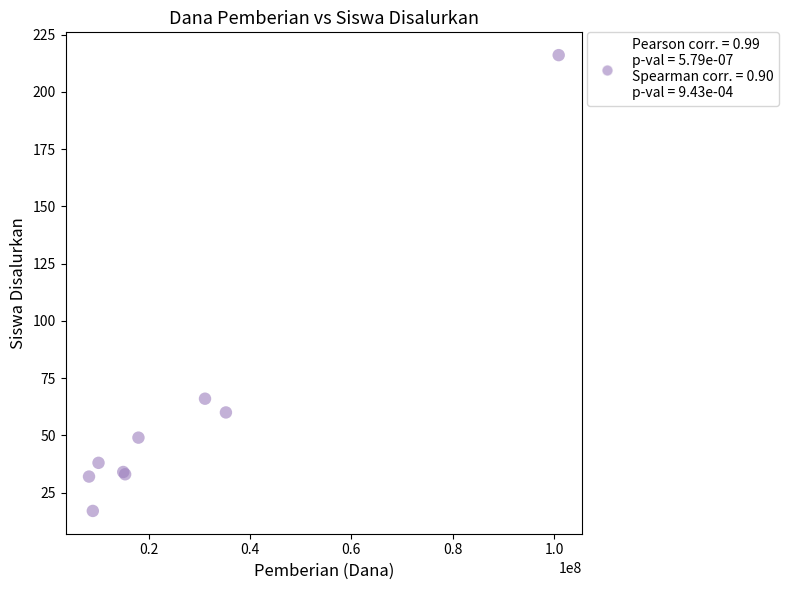

What Y value in the scatter plot is closest to 116?

66